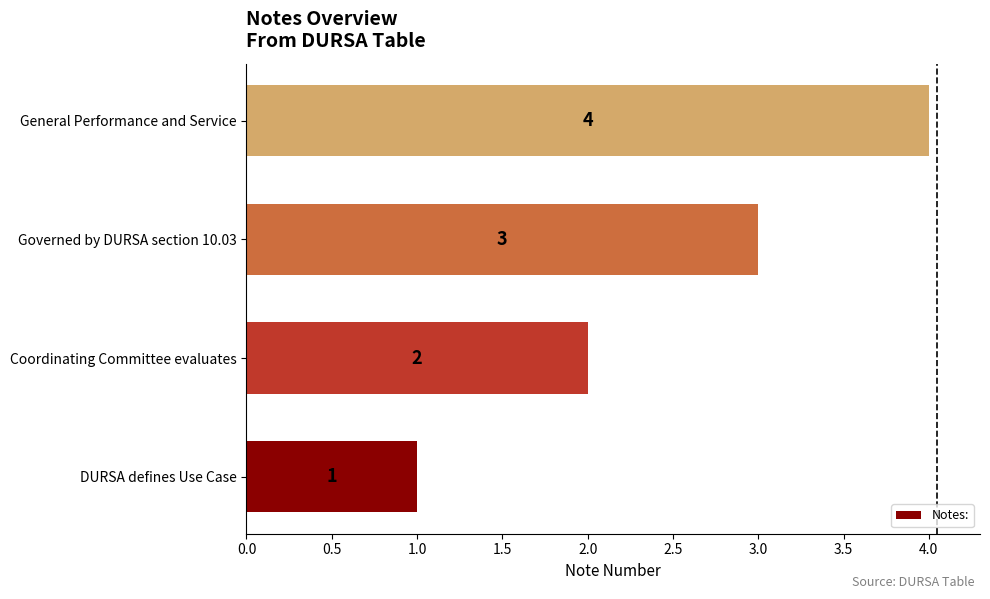

What is the change in value from DURSA defines Use Case to General Performance and Service?

+3